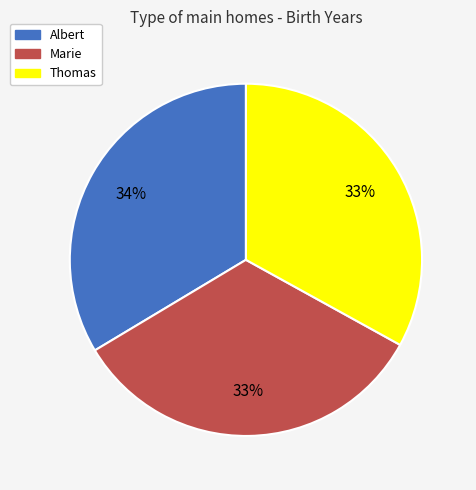

How many segments does this pie chart have?

3